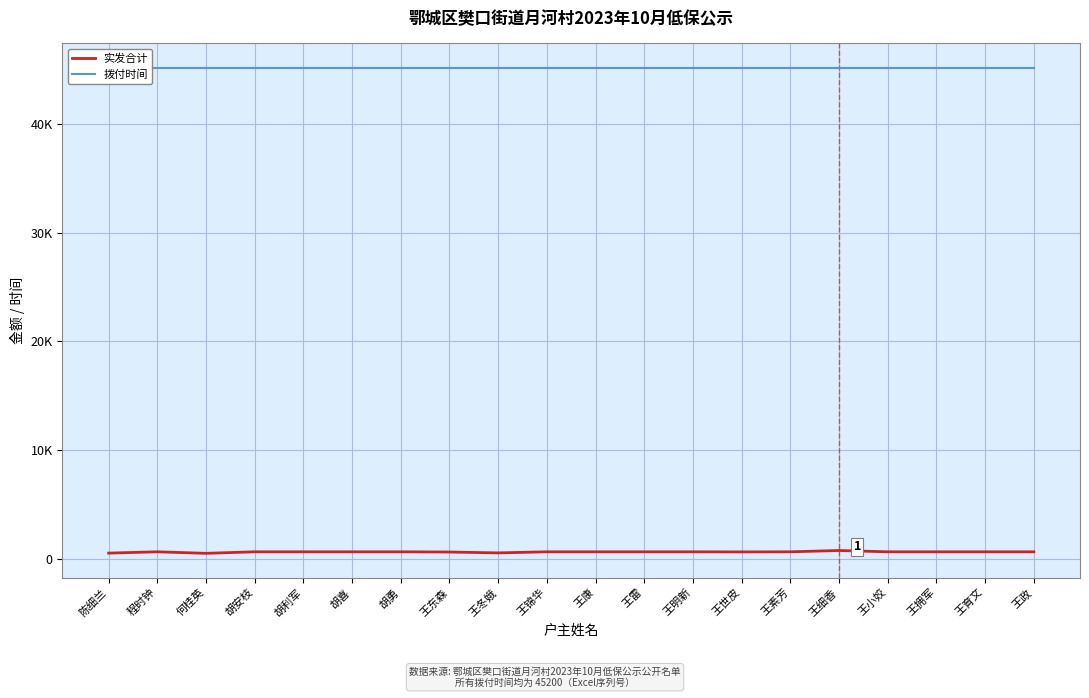

Reading right to left, transcribe all the data shown in this chart.

实发合计: 王政=640	王育文=640	王拥军=640	王小姣=640	王细香=760	王素芳=640	王世皮=630	王明新=640	王雷=640	王康=640	王锦华=640	王冬娥=540	王东森=620	胡勇=640	胡喜=640	胡利军=640	胡安枝=640	何桂英=500	程时钟=640	陈细兰=520
拨付时间: 王政=45200	王育文=45200	王拥军=45200	王小姣=45200	王细香=45200	王素芳=45200	王世皮=45200	王明新=45200	王雷=45200	王康=45200	王锦华=45200	王冬娥=45200	王东森=45200	胡勇=45200	胡喜=45200	胡利军=45200	胡安枝=45200	何桂英=45200	程时钟=45200	陈细兰=45200